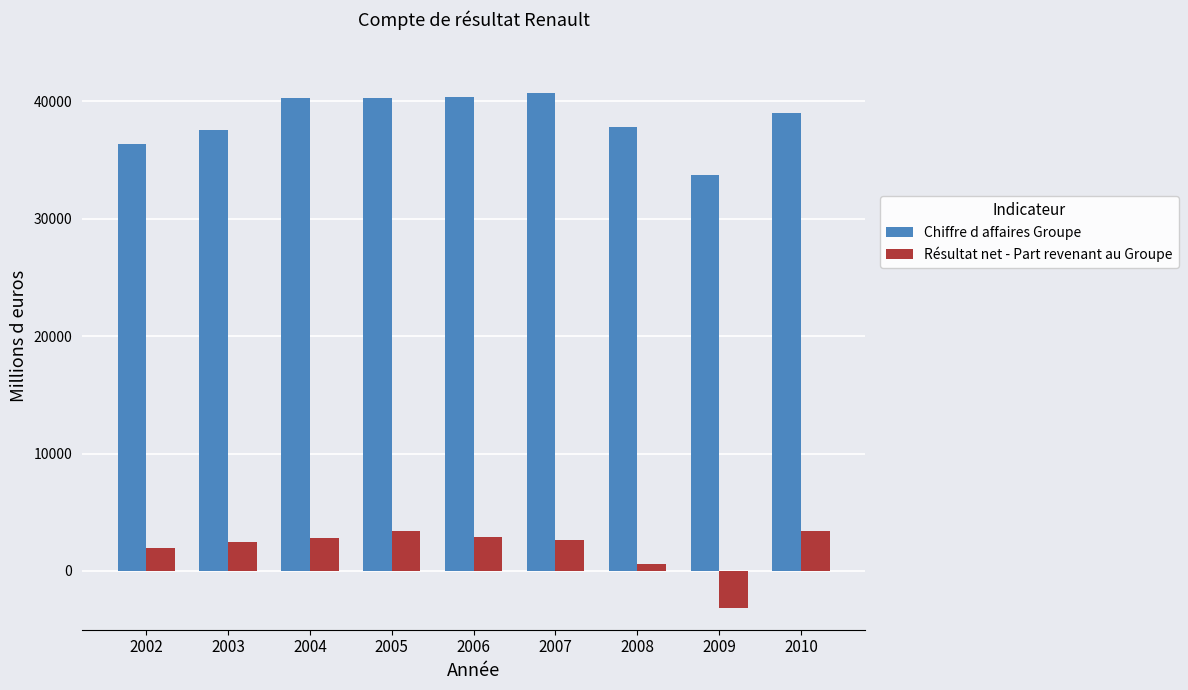

Which series has the largest total across all categories?

Chiffre d affaires Groupe